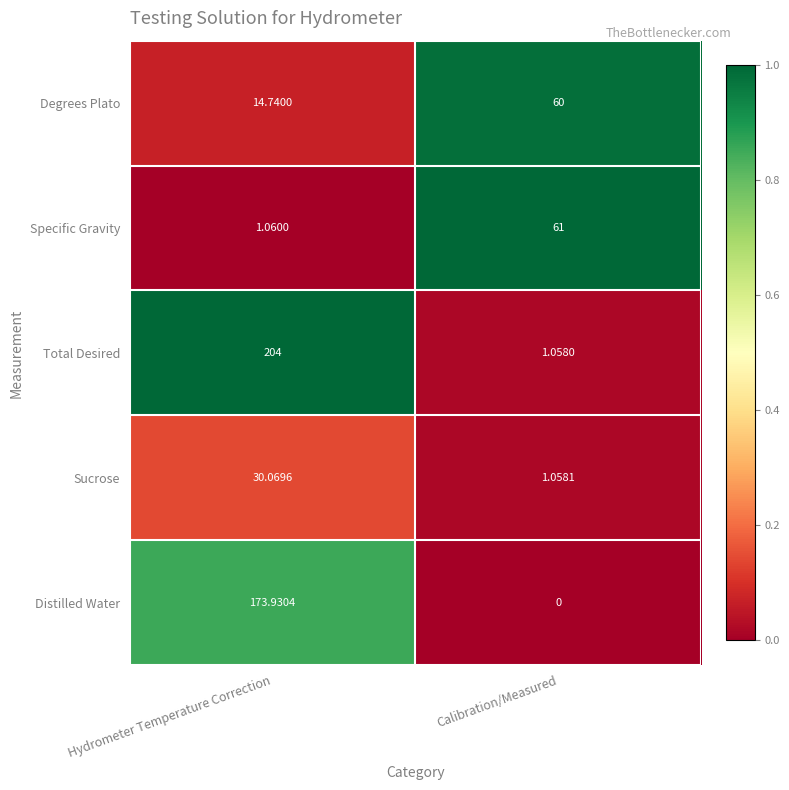

Rank the series at Calibration/Measured from lowest to highest value.

Distilled Water, Total Desired, Sucrose, Degrees Plato, Specific Gravity